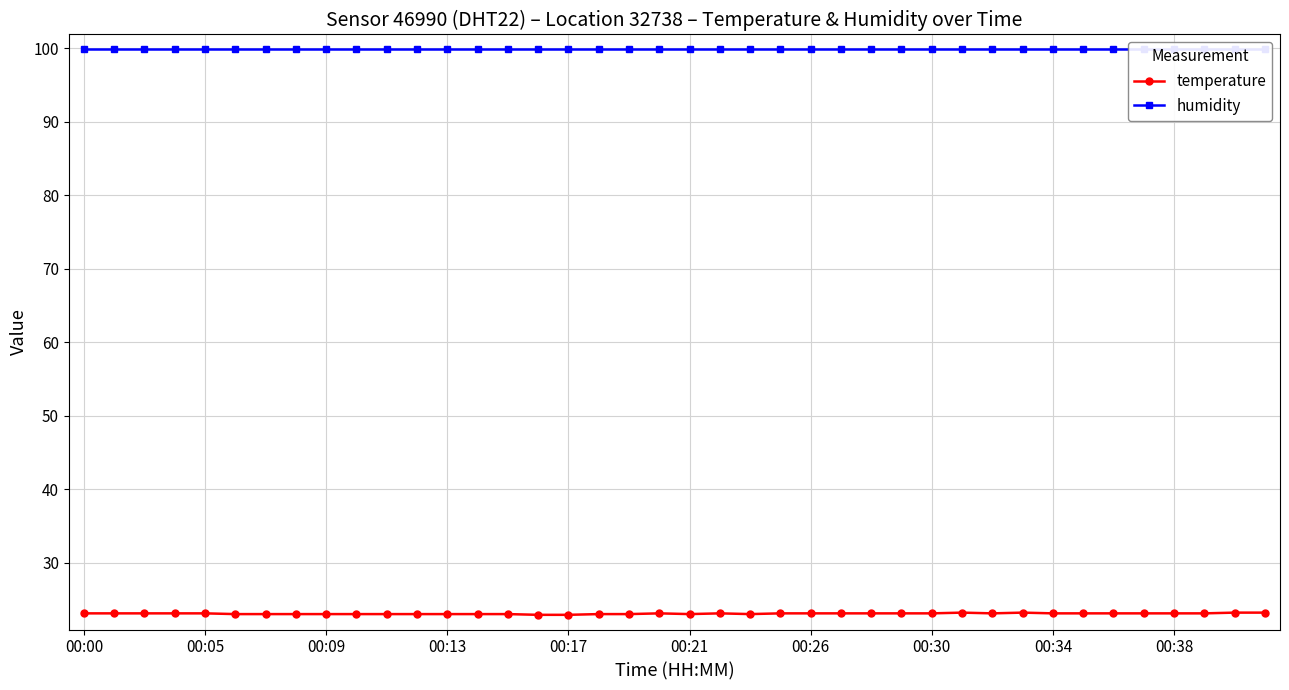

True or false: temperature has a value of 32.9 at 00:21.

False